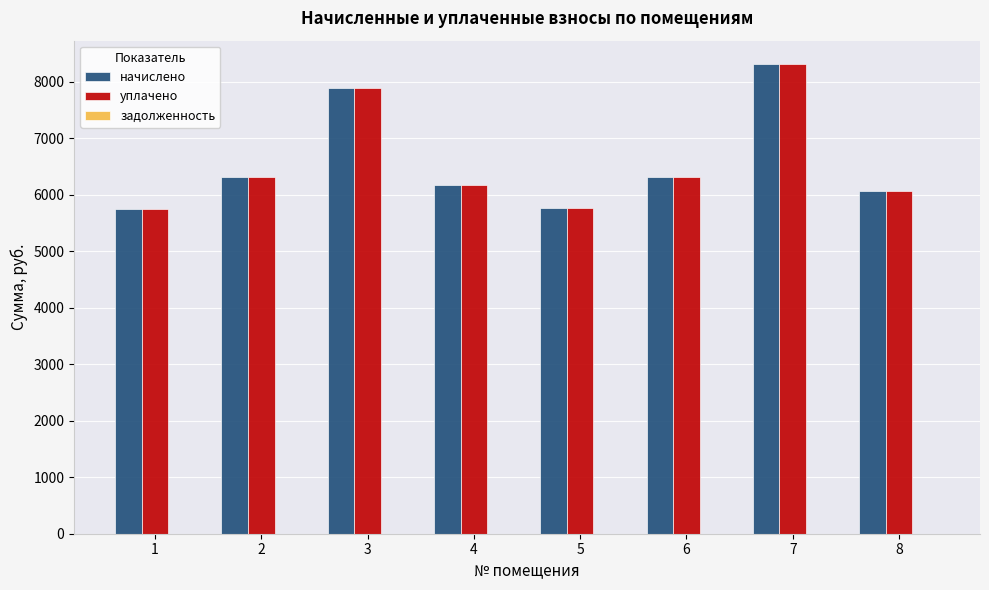

How many bars are there in total?

16